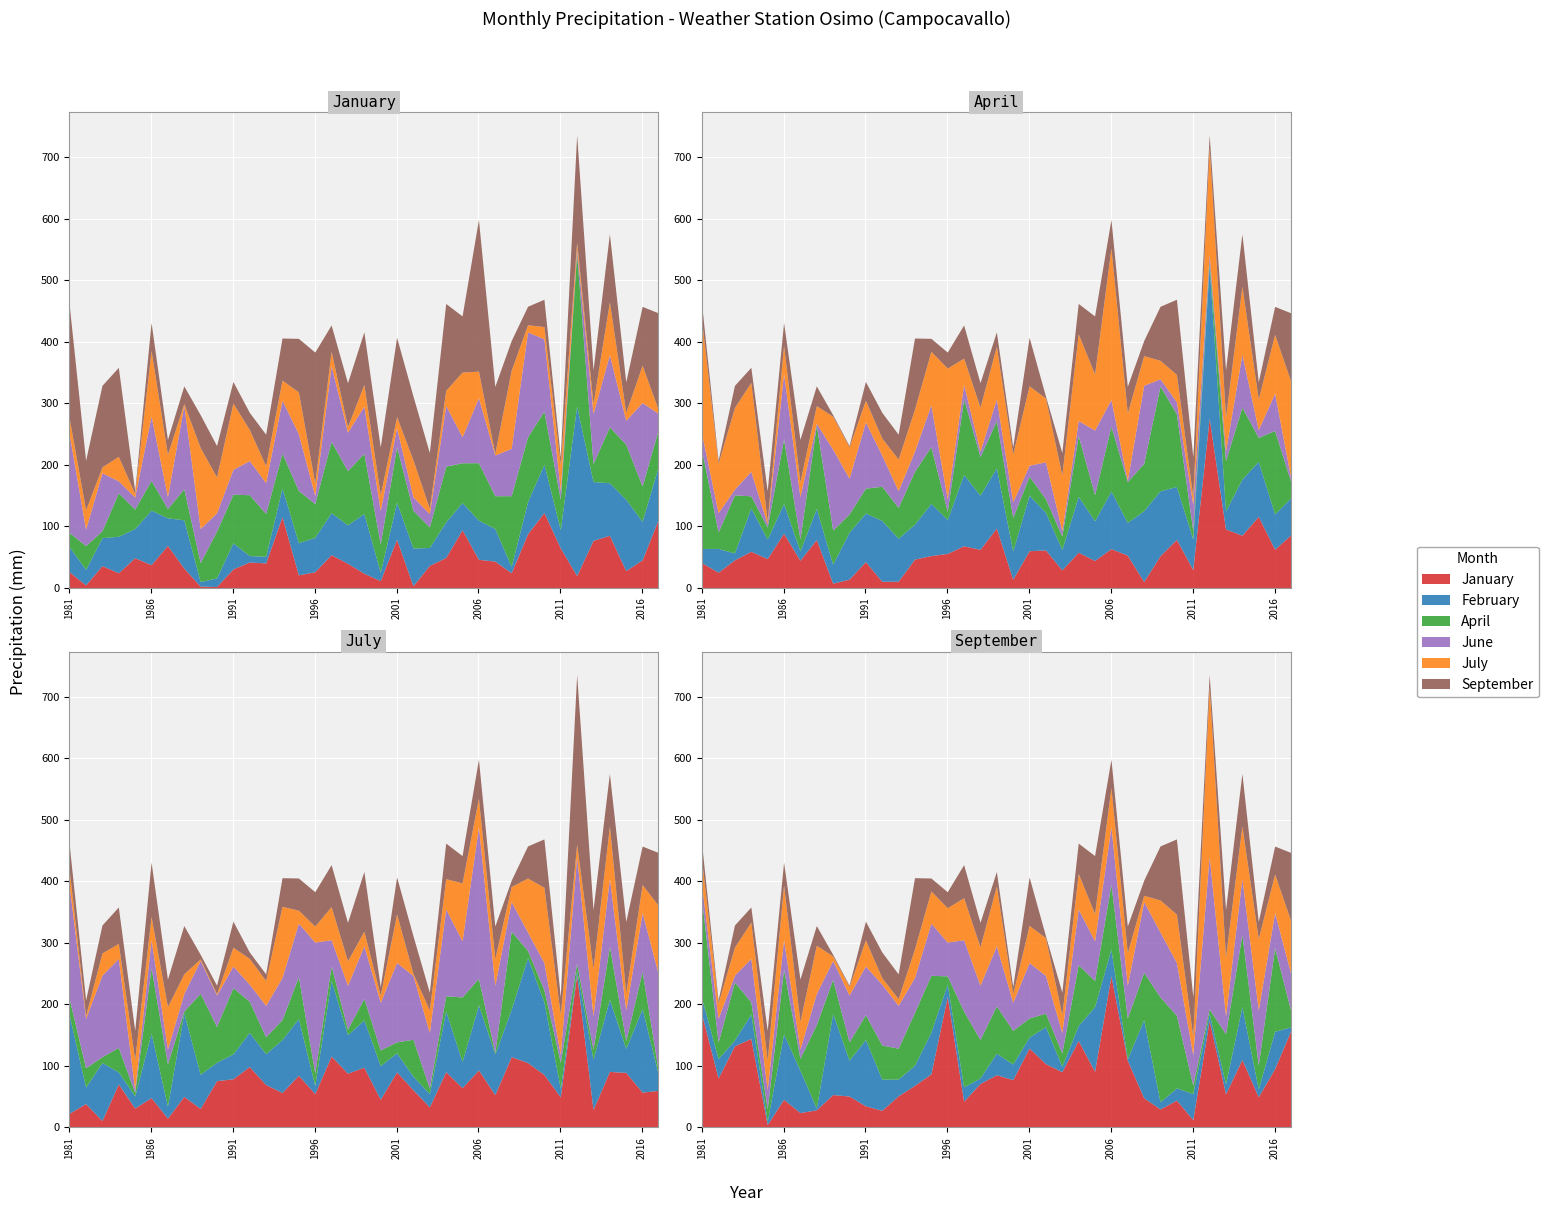

Where is January nearest to the value 62?

2011